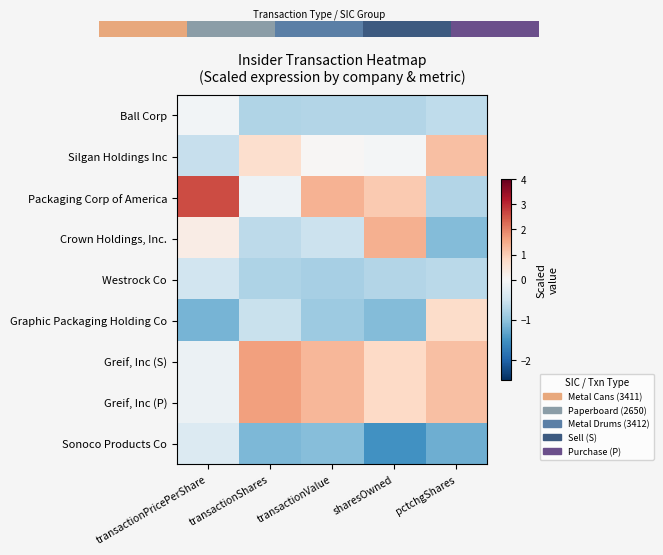

At how many categories does at least one series exceed 0?

5